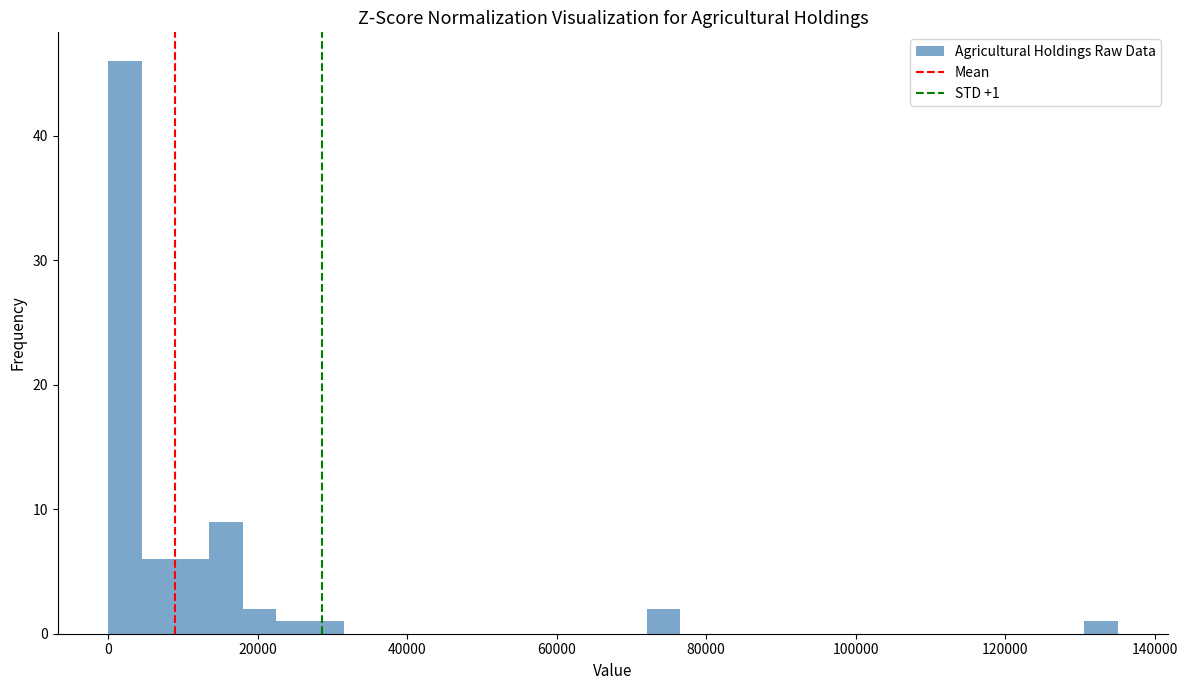

Around what value on the x-axis is the tallest bar? Give the approximate position of its centre, as read against the axis.

2000